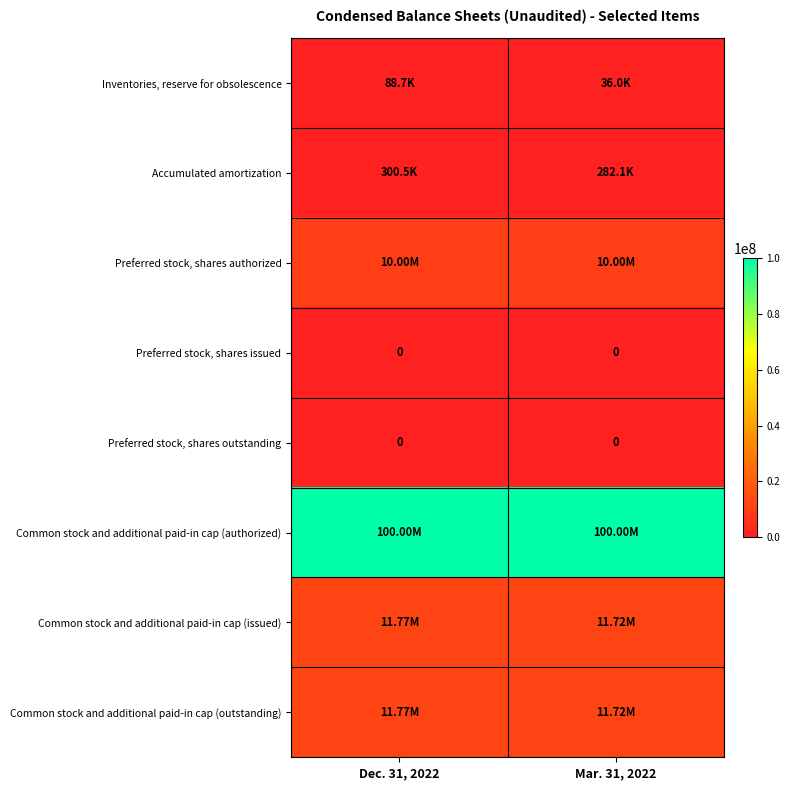

At which category is the sum across all series the highest?

Dec. 31, 2022